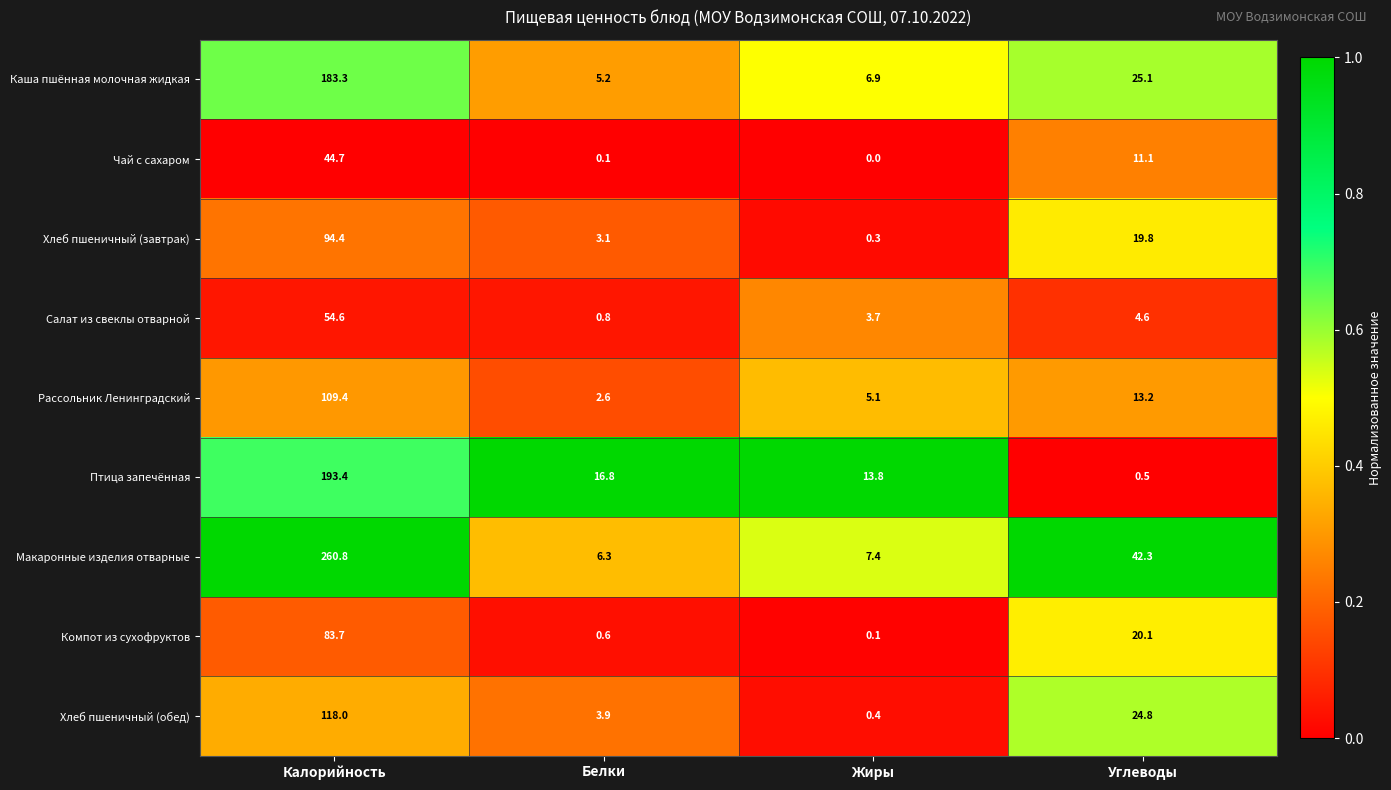

How many series are shown in this chart?

9